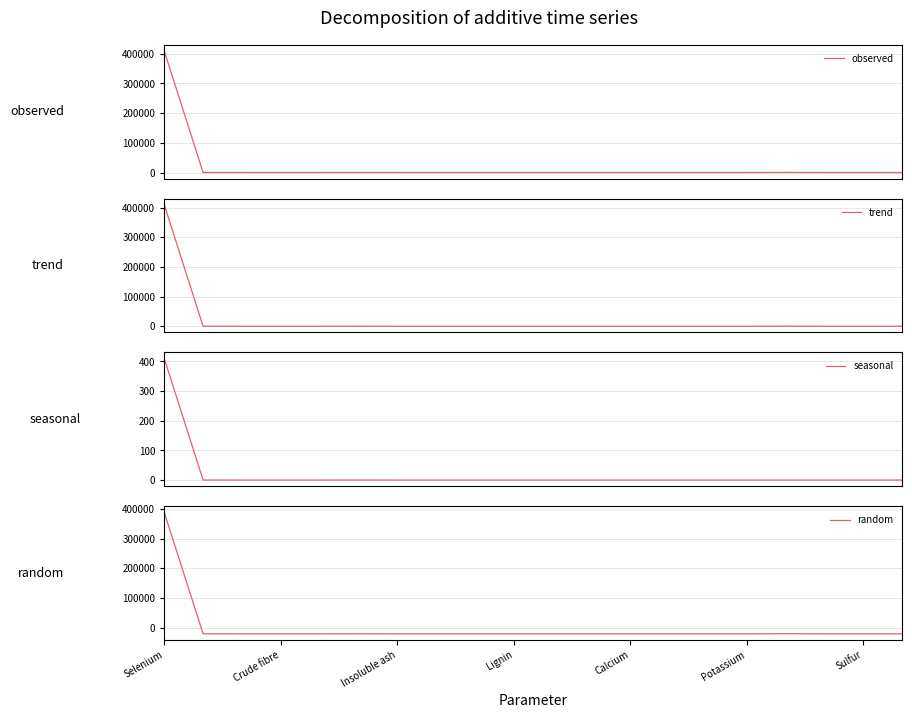

What is the lowest value of the random series?

-20501.6